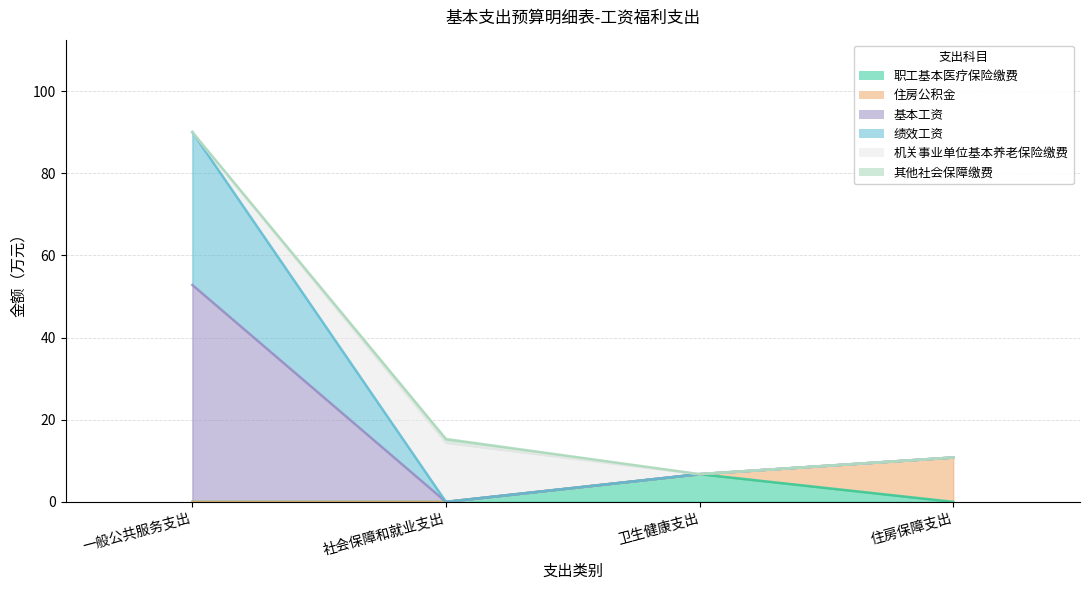

How many values in 职工基本医疗保险缴费 are above zero?

1